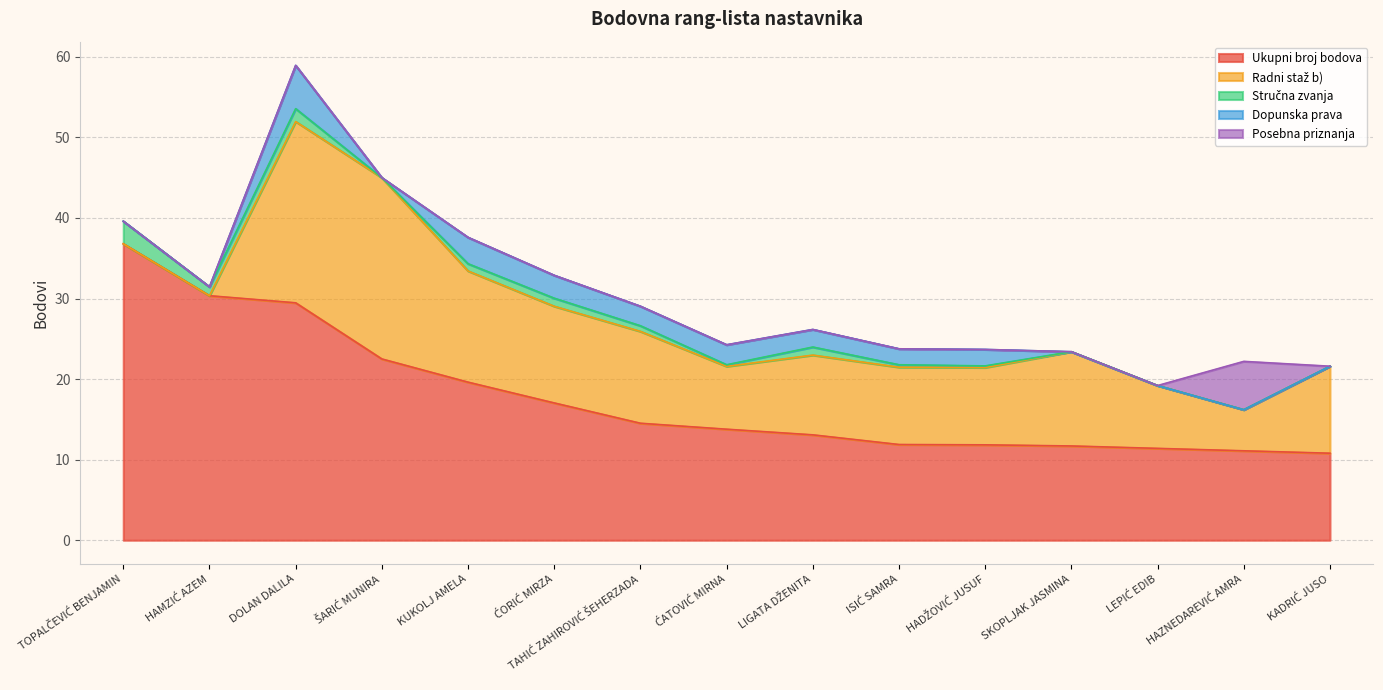

The value of Posebna priznanja at LIGATA DŽENITA is 0.0. True or false?

True